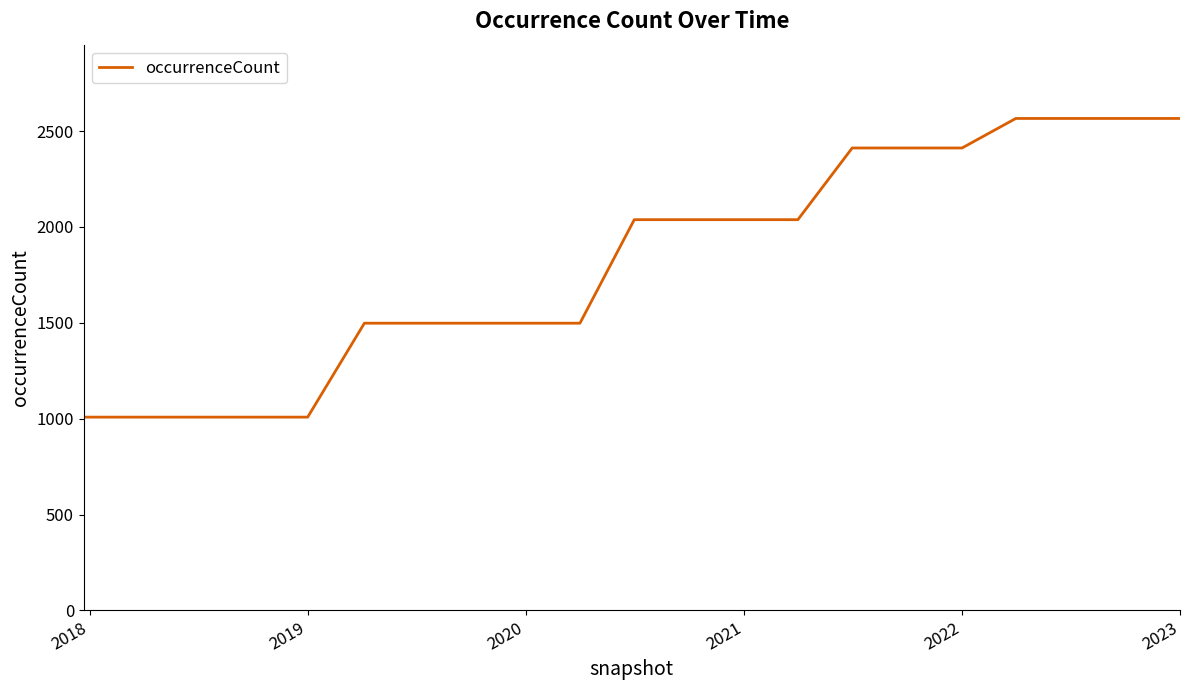

What is the maximum value shown in the chart?

2566